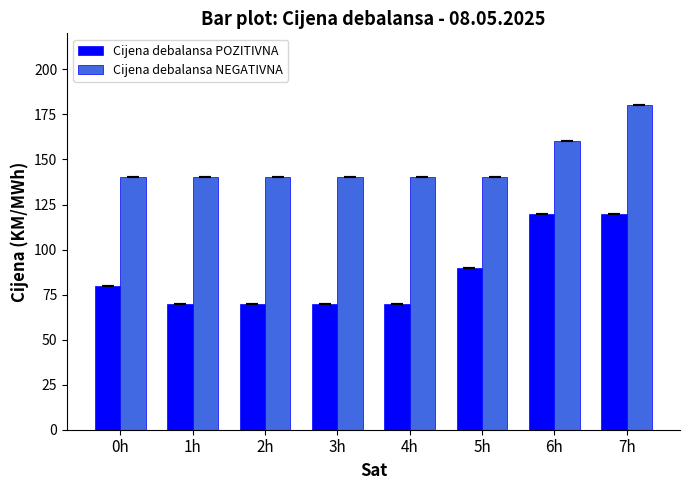

How many bars are there in each group?

2